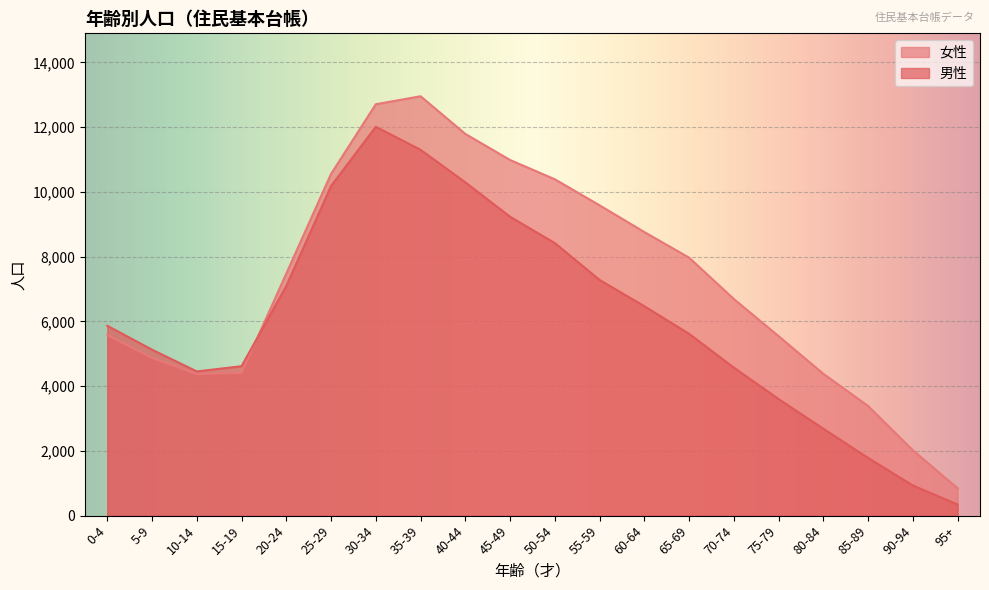

List the series in order of their overall mean, lowest first.

男性, 女性